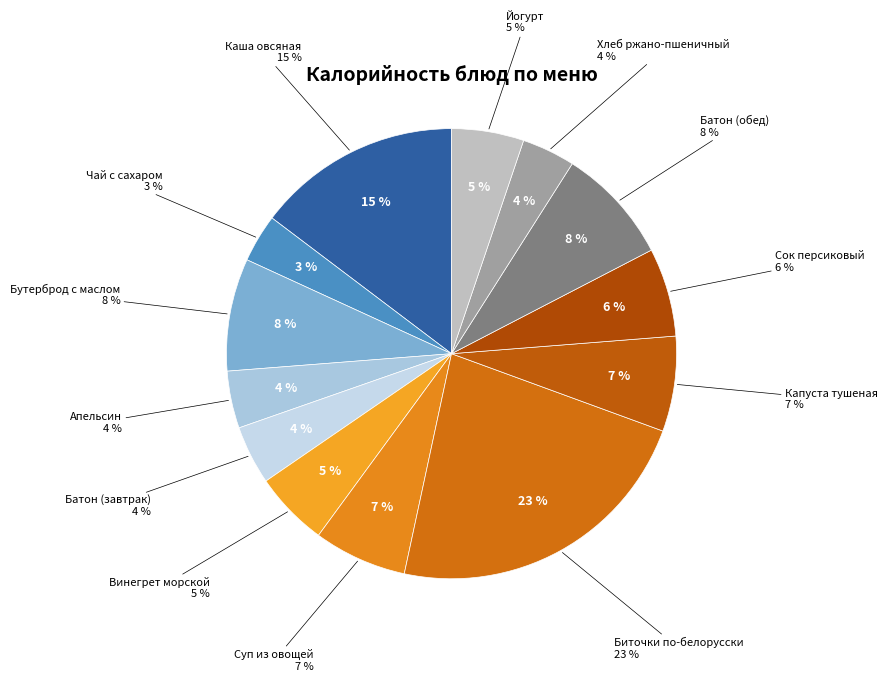

What percentage do Батон (завтрак) and Биточки по-белорусски together represent?

27.0%